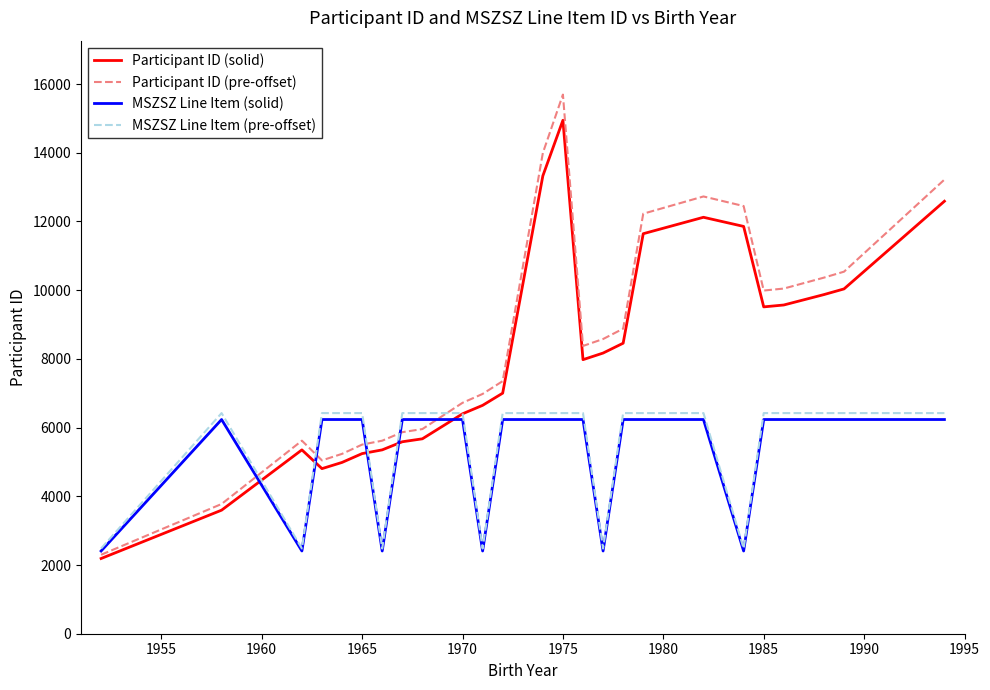

What is the minimum value for MSZSZ Line Item (pre-offset)?

2480.1